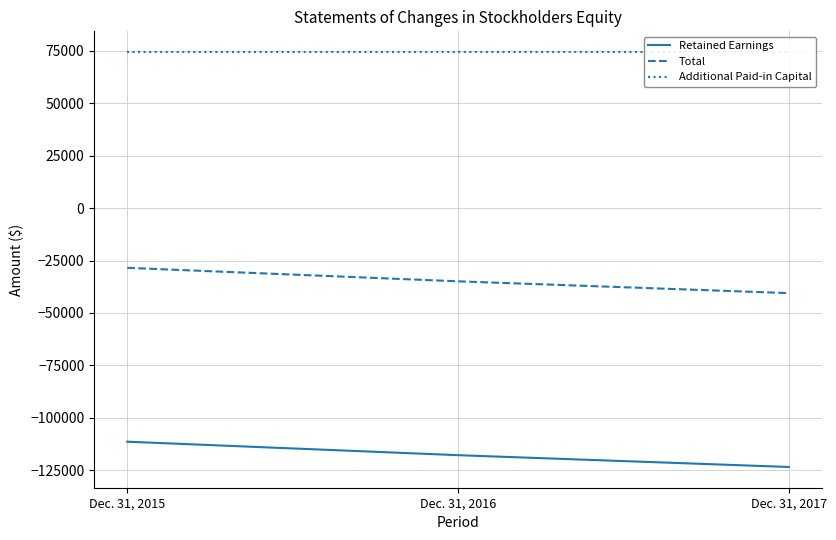

Which has a higher value, Dec. 31, 2017 or Dec. 31, 2015?

Dec. 31, 2015